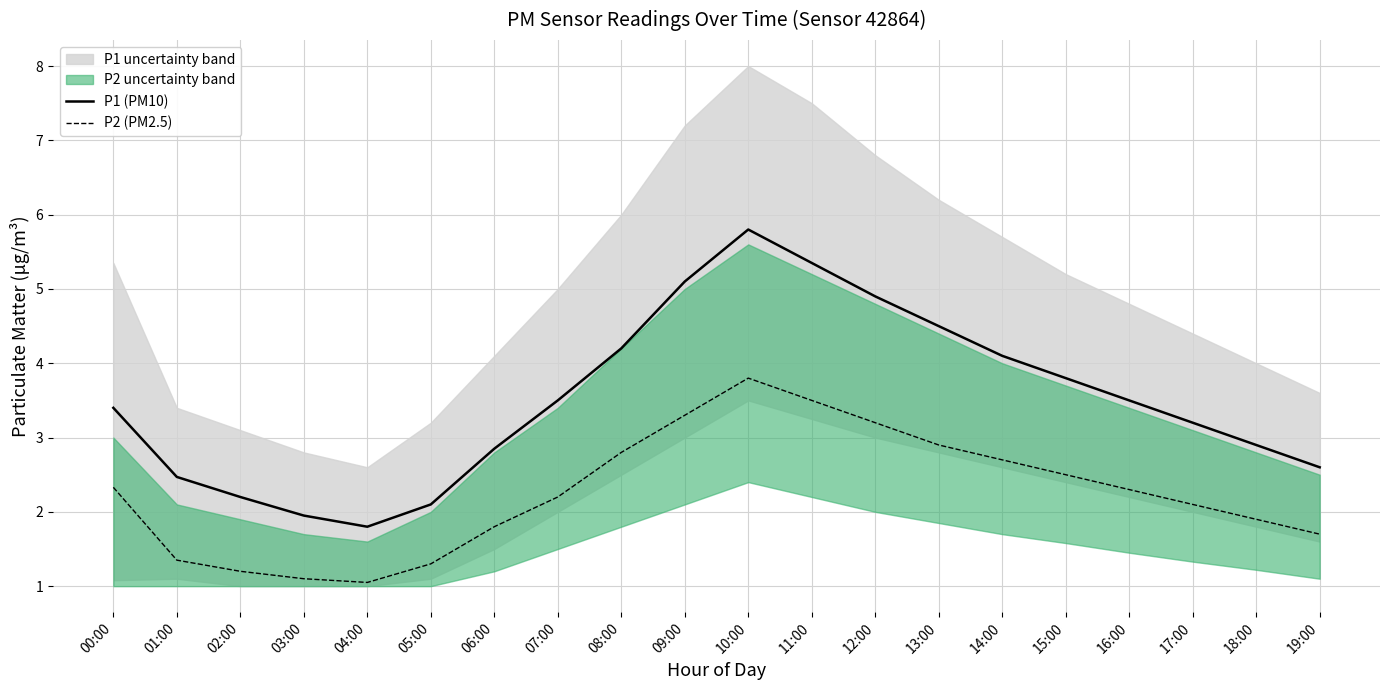

The P2 (PM2.5) series shows 3.5 at 11:00. True or false?

True